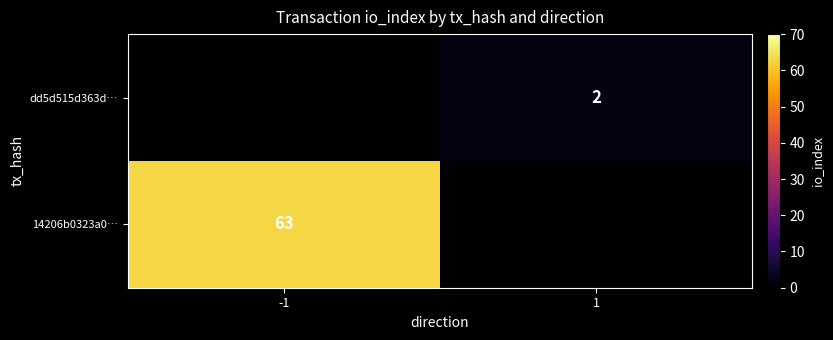

Is the value of dd5d515d363d… at 1 greater than the value of 14206b0323a0… at -1?

No